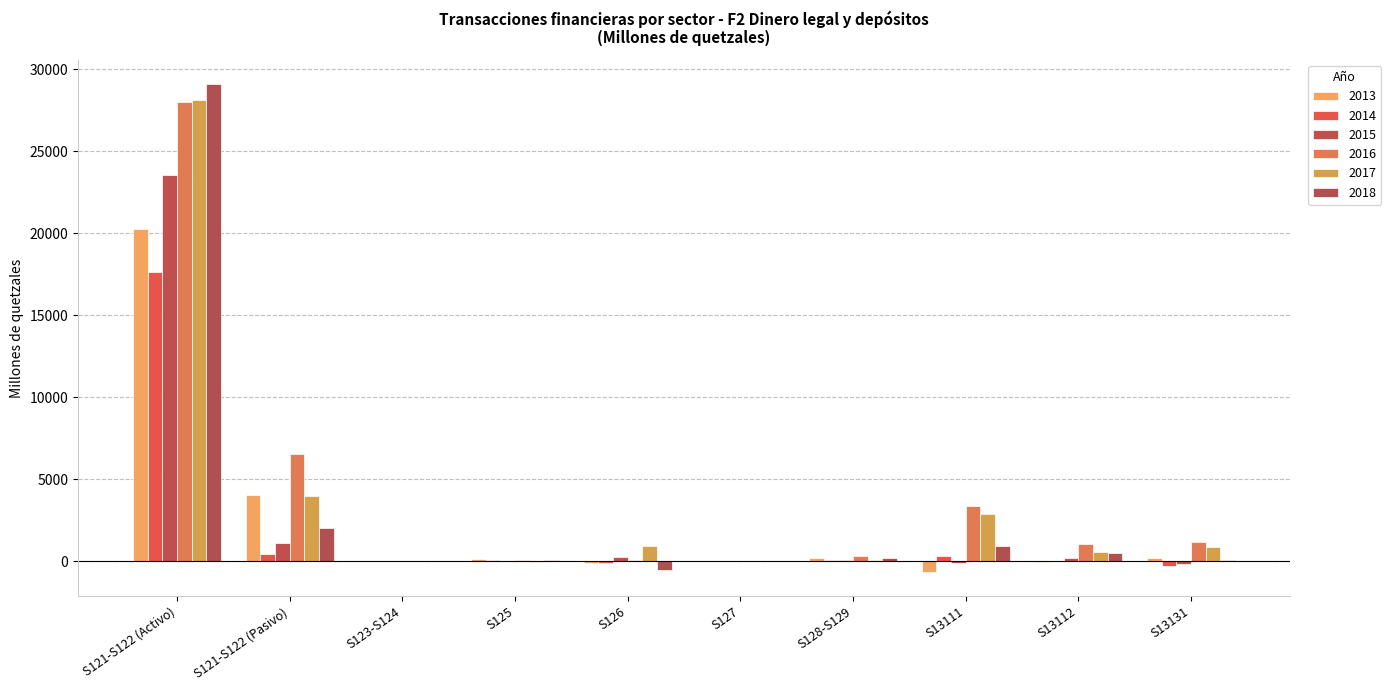

The value of 2017 at S13112 is 546.8. True or false?

True